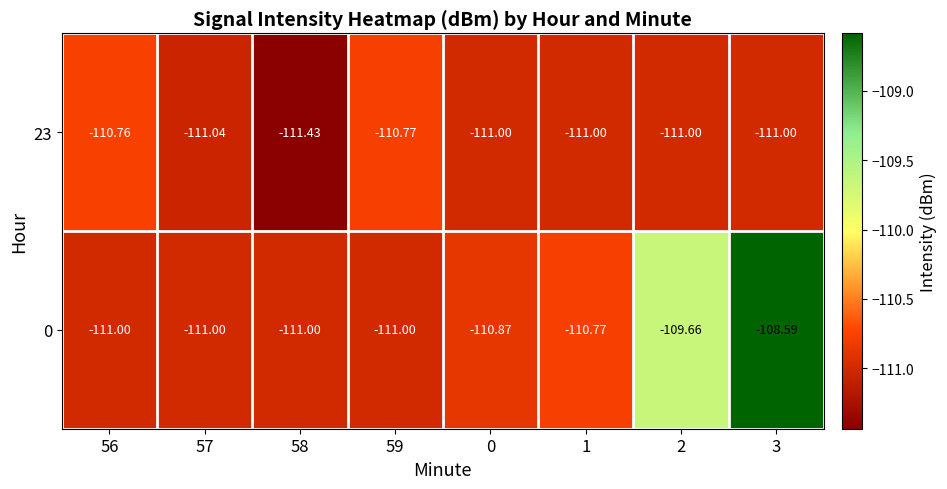

How many values in the 23 series exceed -111?

2